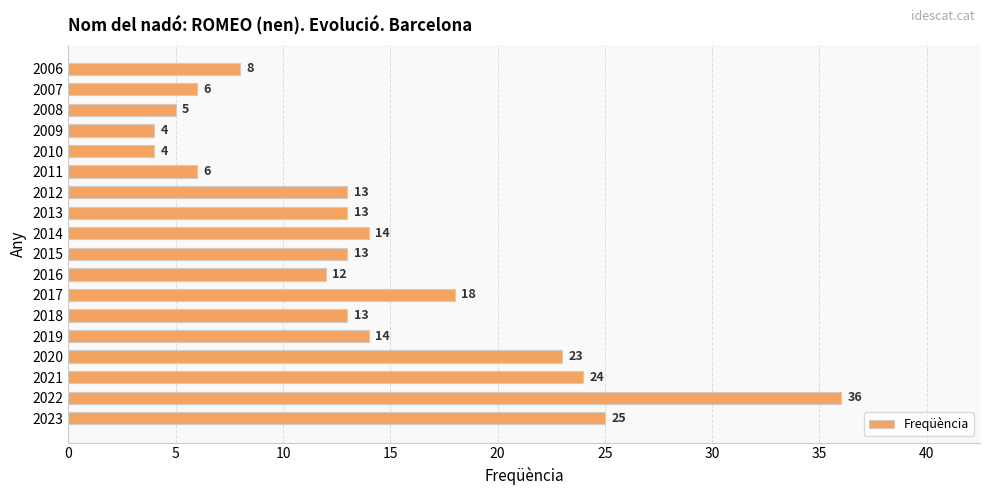

Which category has the highest value across all series?

2022